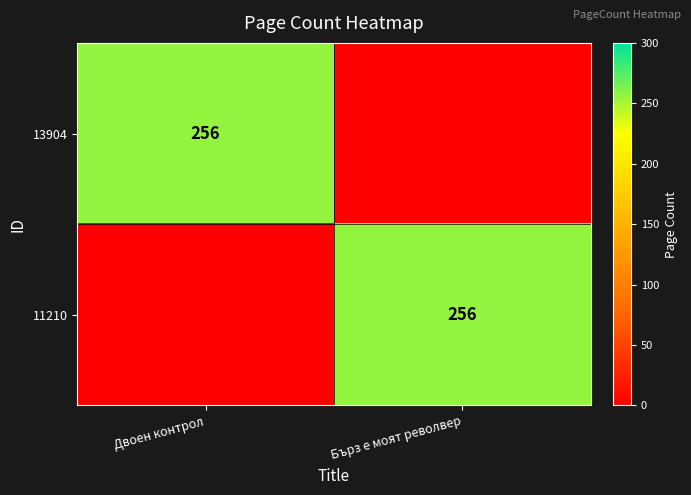

How many series are shown in this chart?

2